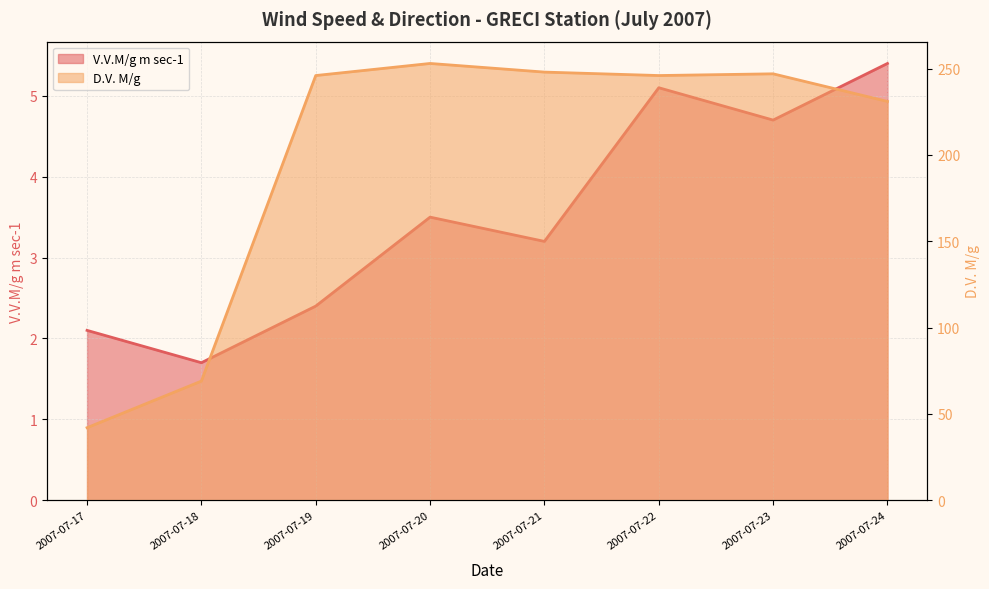

How many categories are shown in the chart?

8